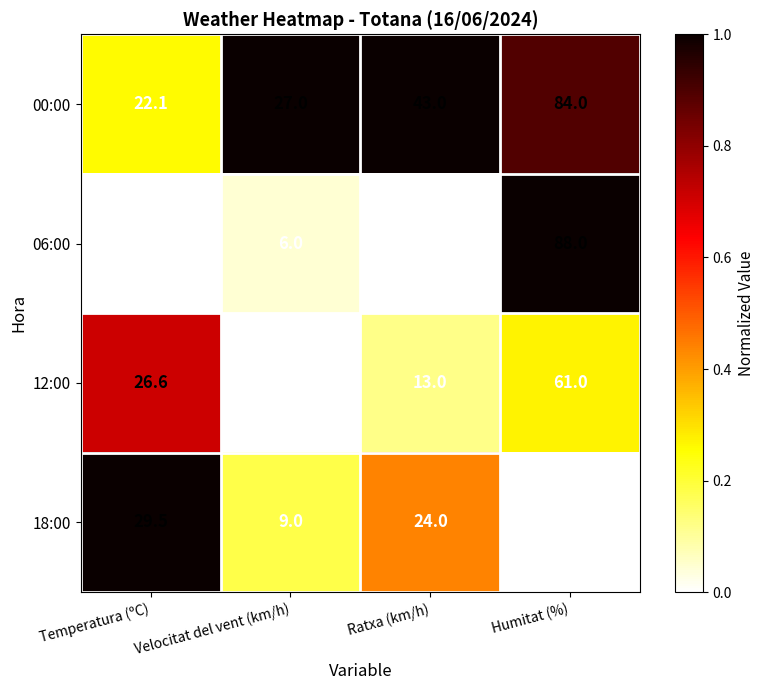

Which series has the largest total across all categories?

00:00